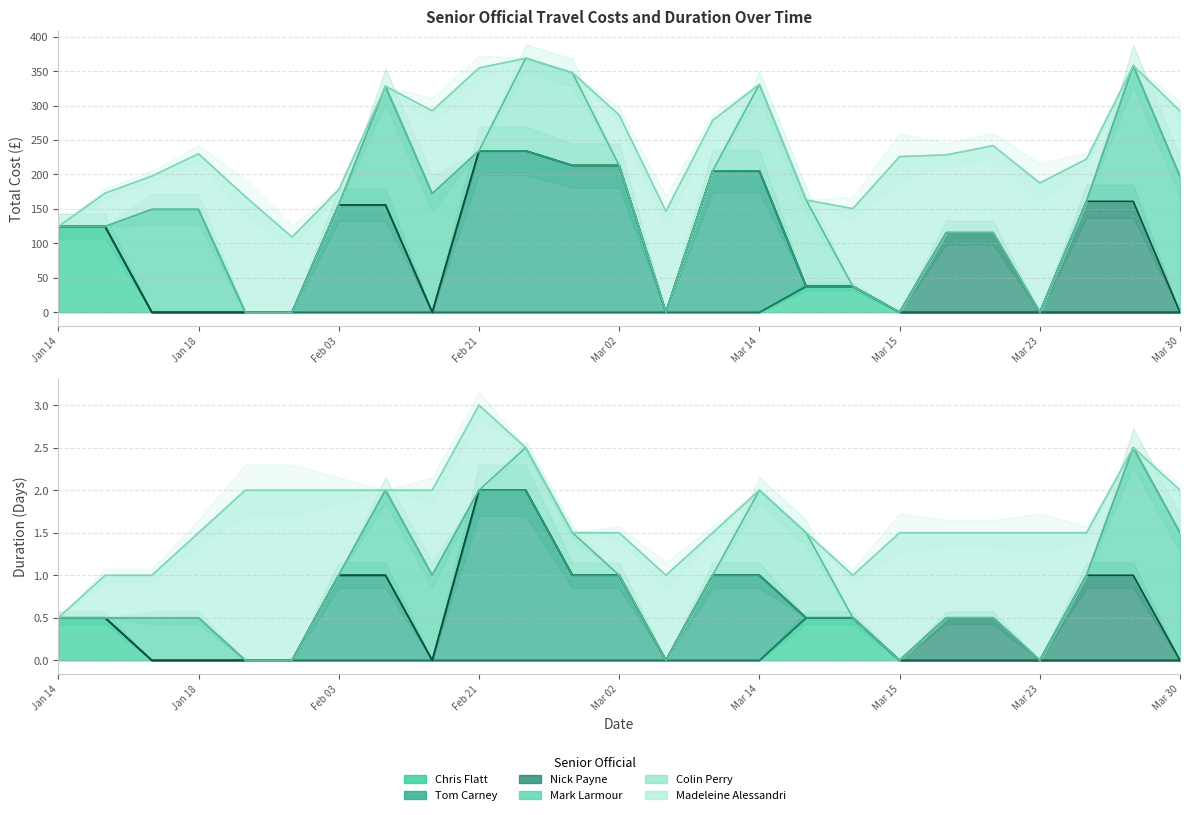

True or false: Total Cost (£) has more than 0 points higher than both neighbors.

True